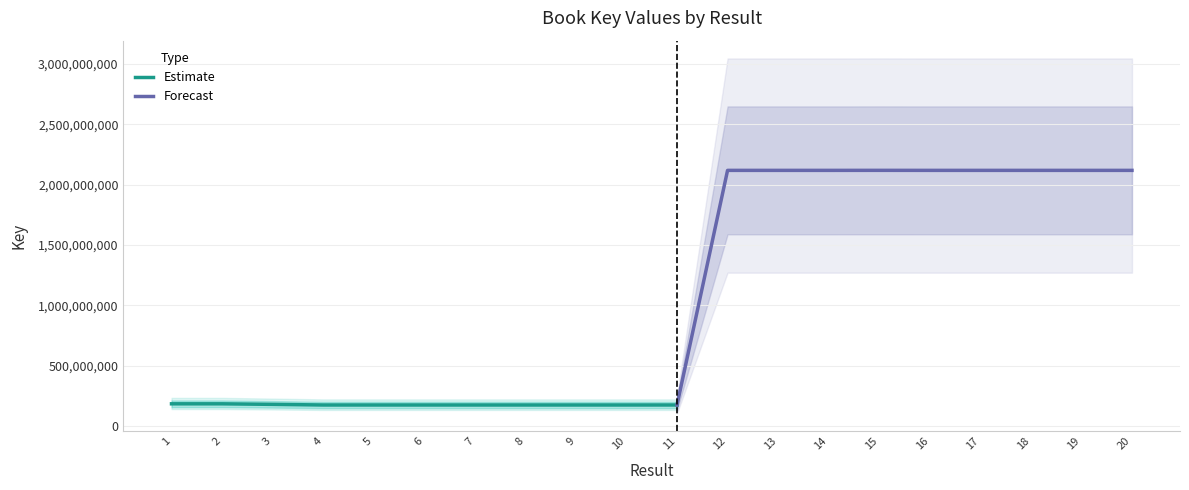

Reading left to right, list all the values displayed in this chart.

1=185030008	2=185029972	3=180484103	4=175302813	5=175303855	6=175302493	7=175304283	8=175301078	9=175303785	10=175302168	11=175359160	12=2117866558	13=2117865461	14=2117845921	15=2118115677	16=2117865476	17=2117865407	18=2117866216	19=2117853892	20=2117853959